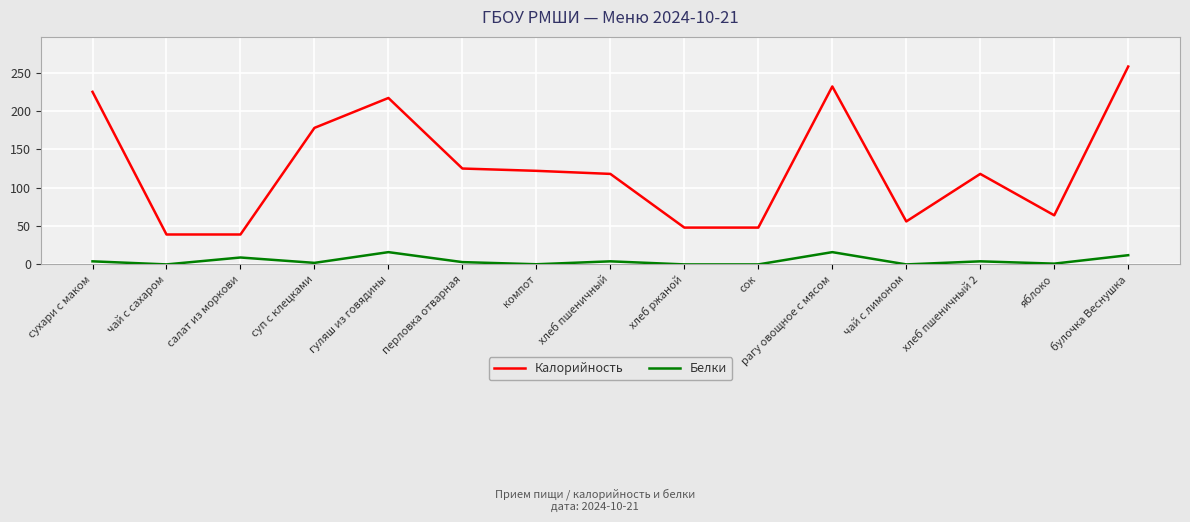

Rank the series by their average value, from lowest to highest.

Белки, Калорийность